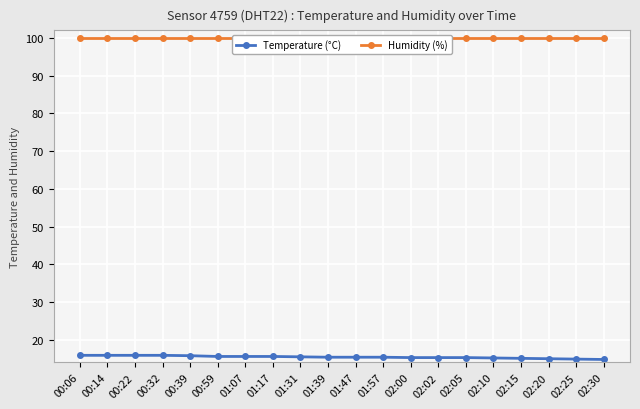

True or false: Humidity (%) and Temperature (°C) cross at least once.

False